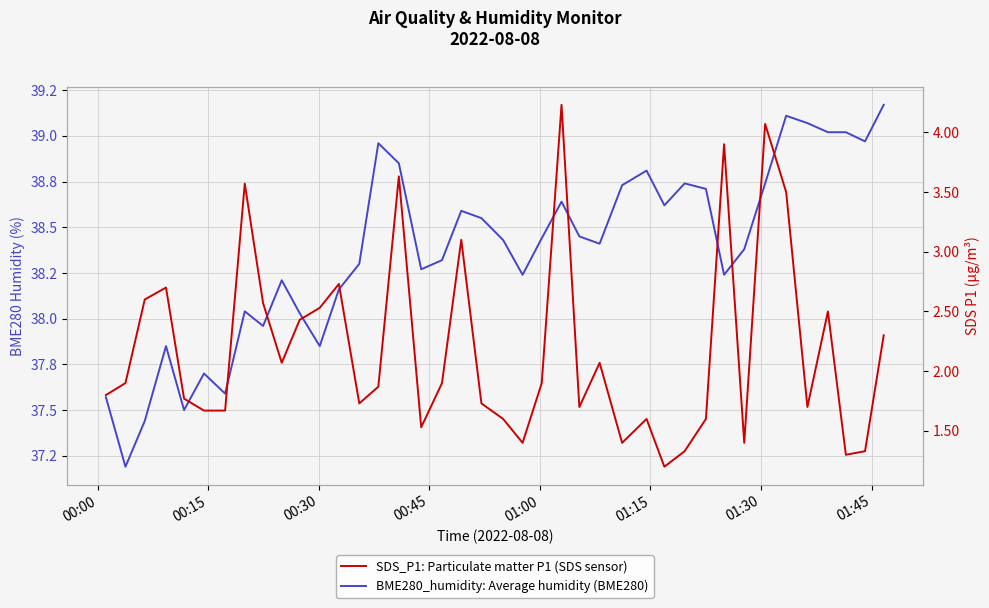

Which series has the largest range (max minus min)?

SDS_P1: Particulate matter P1 (SDS sensor)